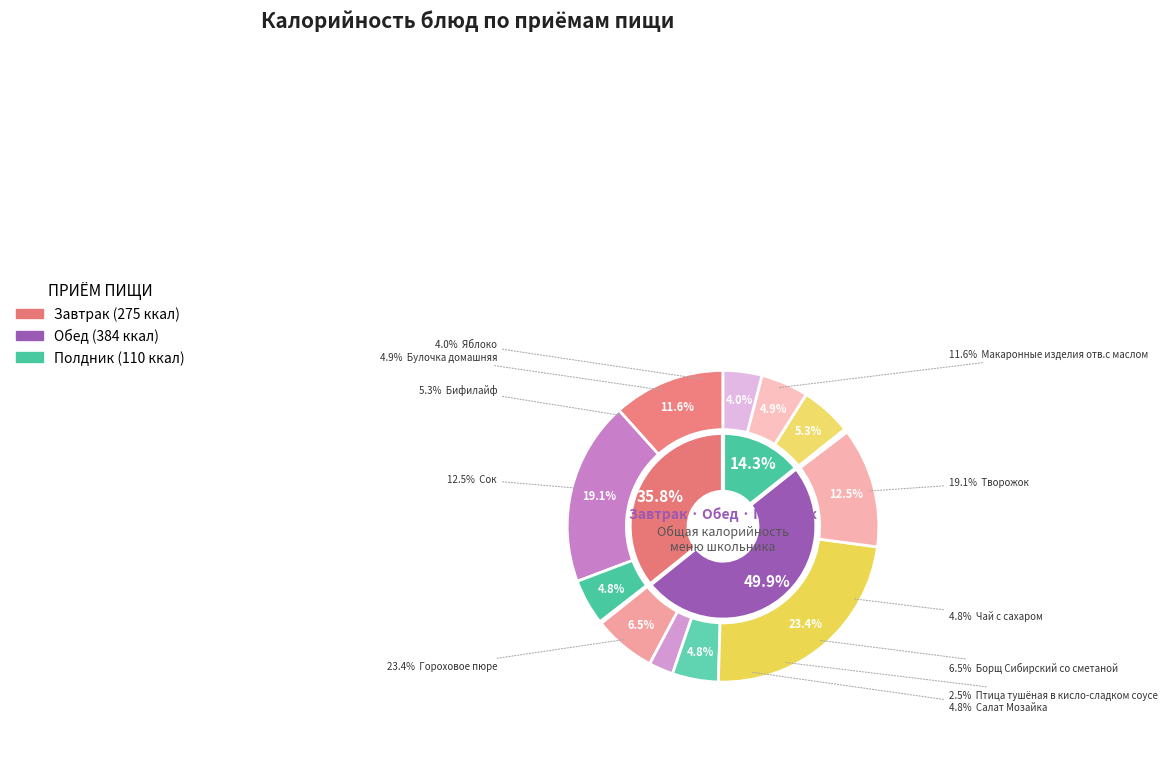

What percentage is the Сок slice, to the nearest percent?

12%